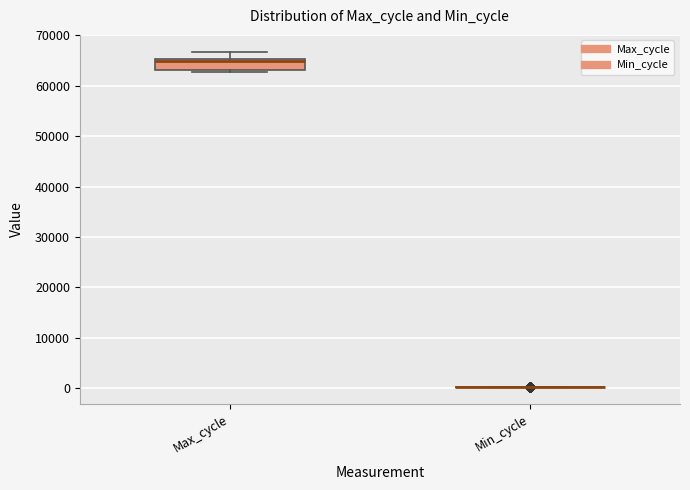

Reading left to right, read every box against the y-axis: the position of its median line, the range the box covers, and the ends of its whiskers. The values are not printed on the chart, so give them approximately, as read against the axis.

Max_cycle: median 65000 (just below the box's upper edge), box 63000 to 65000, whiskers 63000 (just below the box's lower edge) to 67000
Min_cycle: box collapsed to a line at 0, whiskers 0 to 0